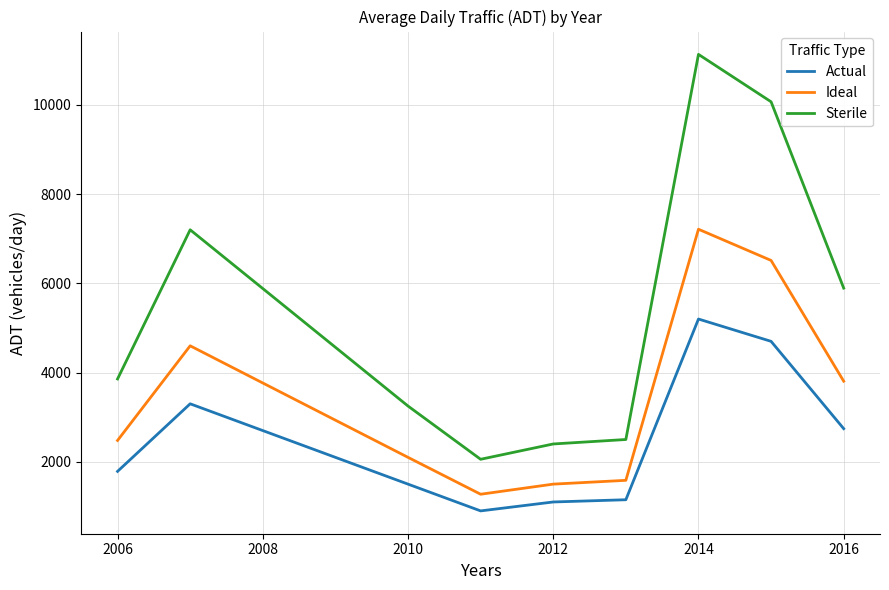

Which series has the largest range (max minus min)?

Sterile